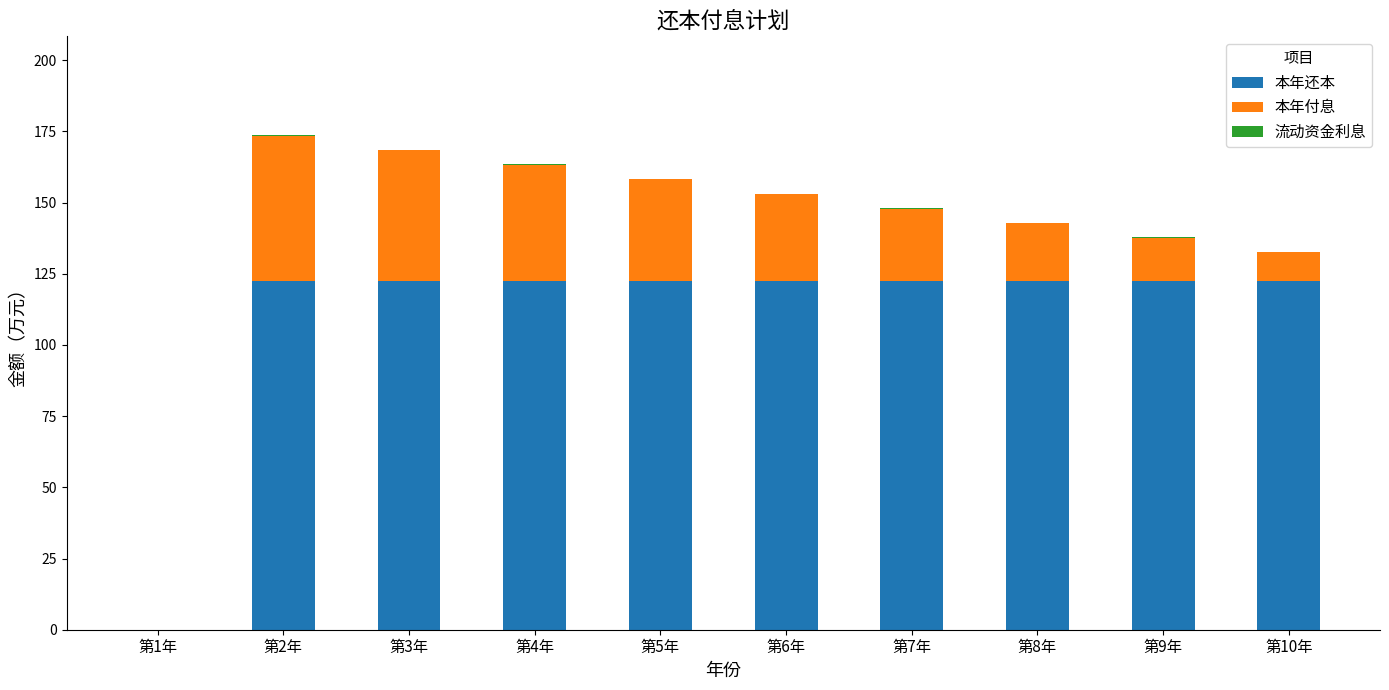

At how many categories does at least one series exceed 24?

9